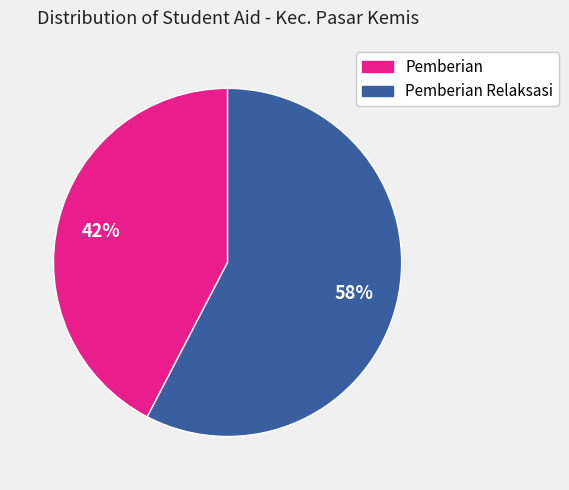

How many segments does this pie chart have?

2